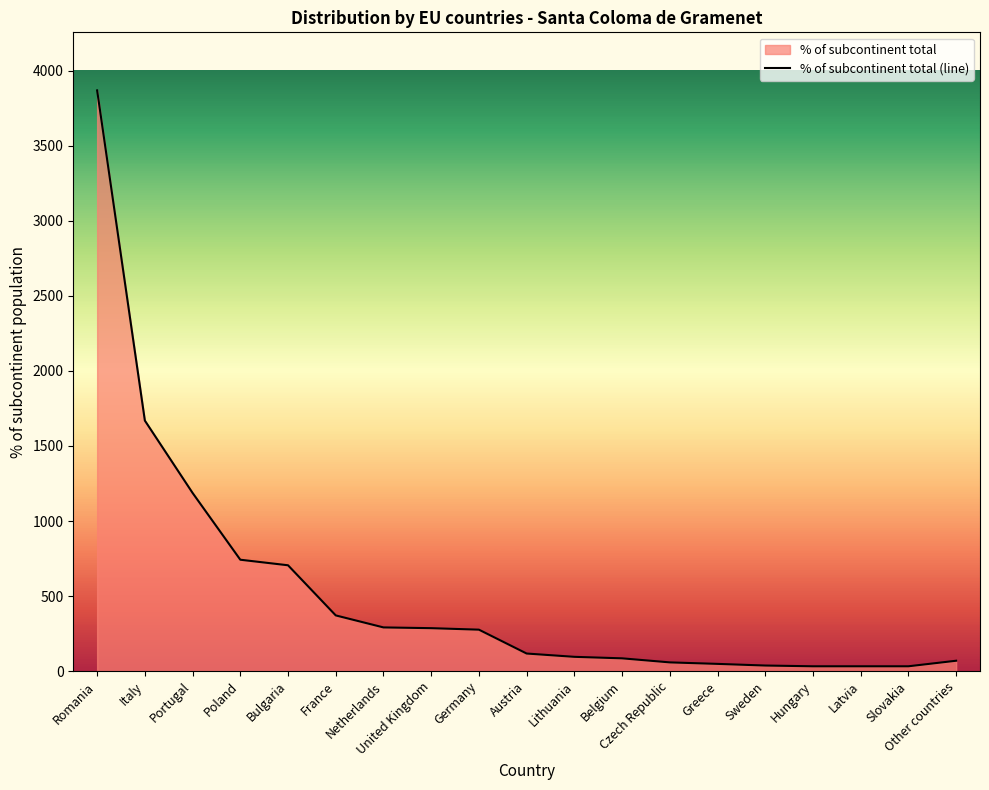

What is the label of the 11th point from the right?

Germany